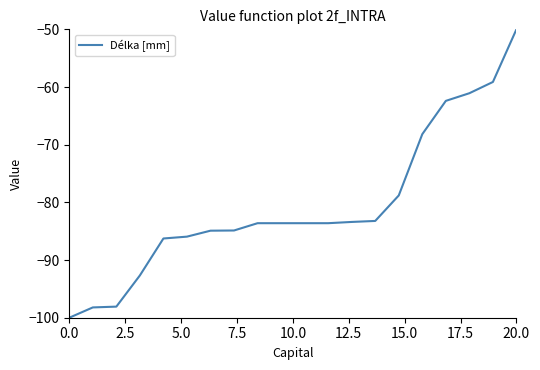

What is the sum of all values?

-1611.6